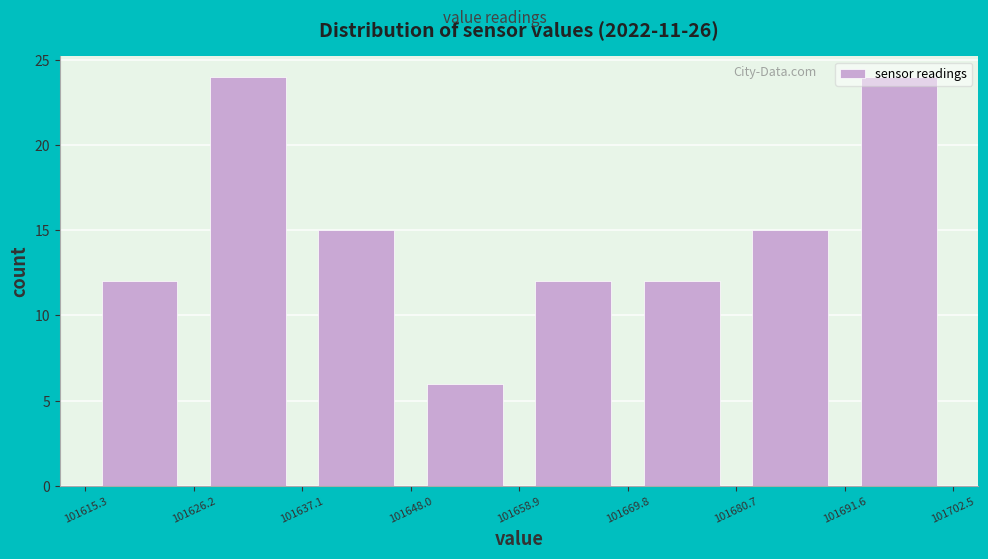

Reading left to right, transcribe this chart: for each bar, give the range it covers on the x-axis and its height. The values are not printed on the chart, so give them approximately, as read against the axis.

101615.3 to 101626.2: 12
101626.2 to 101637.1: 24
101637.1 to 101648.0: 15
101648.0 to 101658.9: 6
101658.9 to 101669.8: 12
101669.8 to 101680.7: 12
101680.7 to 101691.6: 15
101691.6 to 101702.5: 24